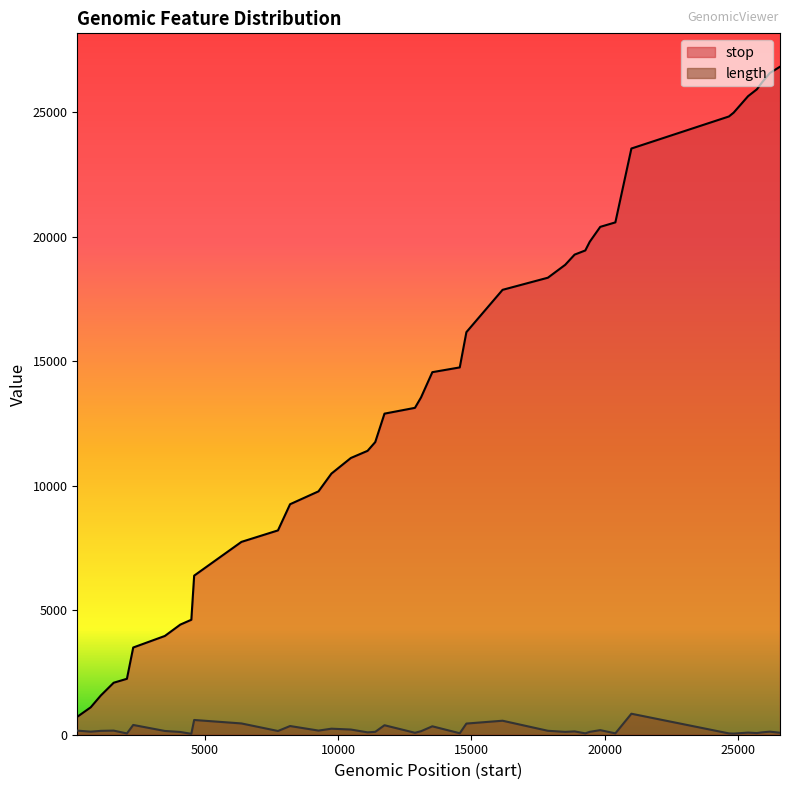

True or false: stop and length cross at least once.

False